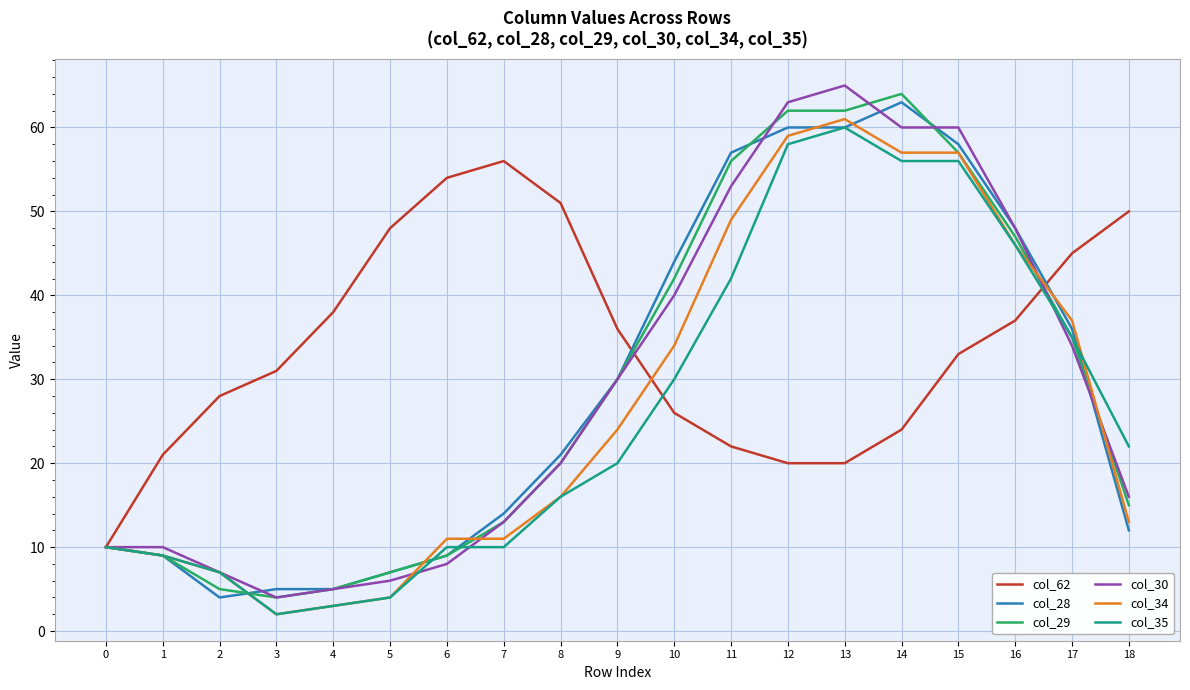

How many lines are shown in the chart?

6